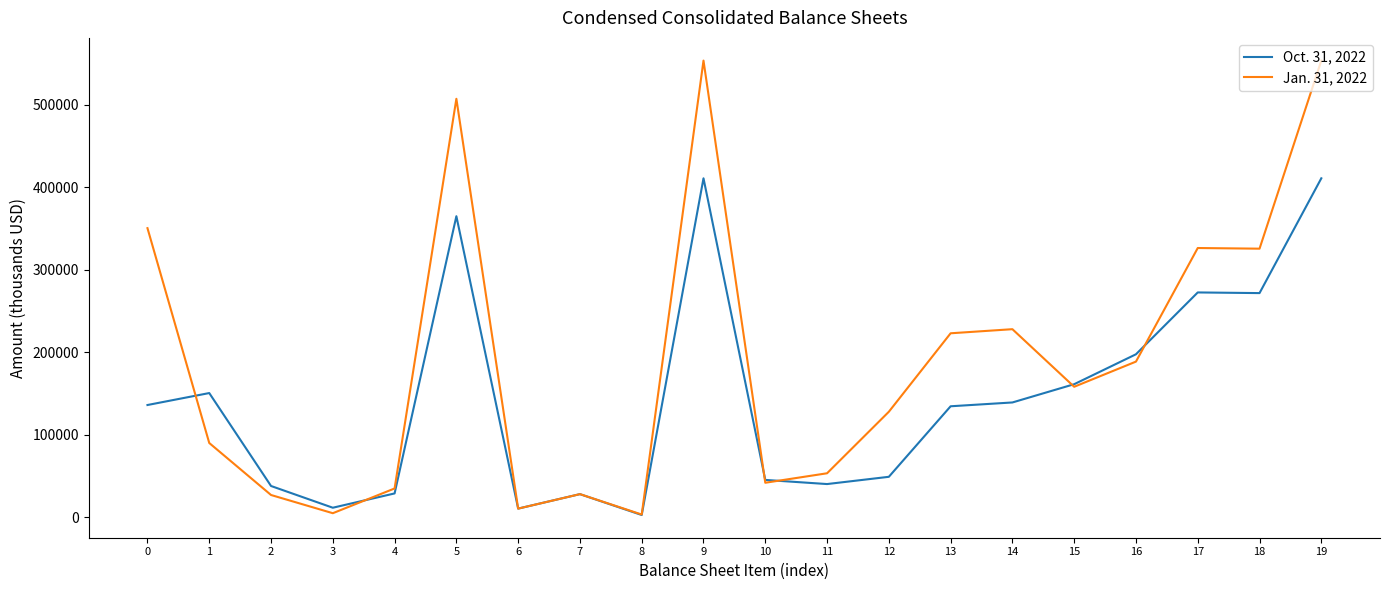

What is the maximum value shown in the chart?

553585